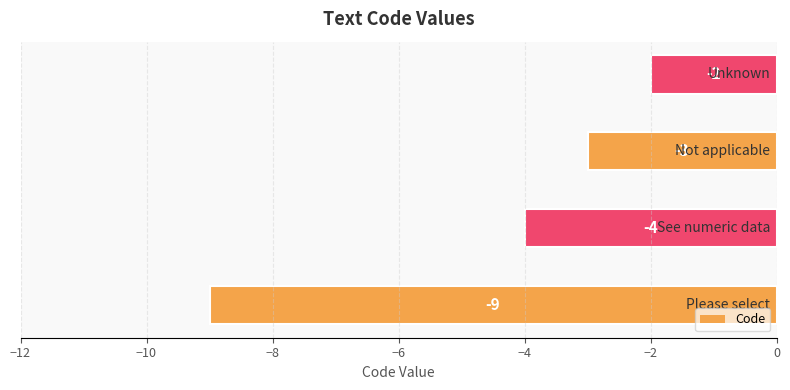

Which category has the highest value across all series?

Unknown